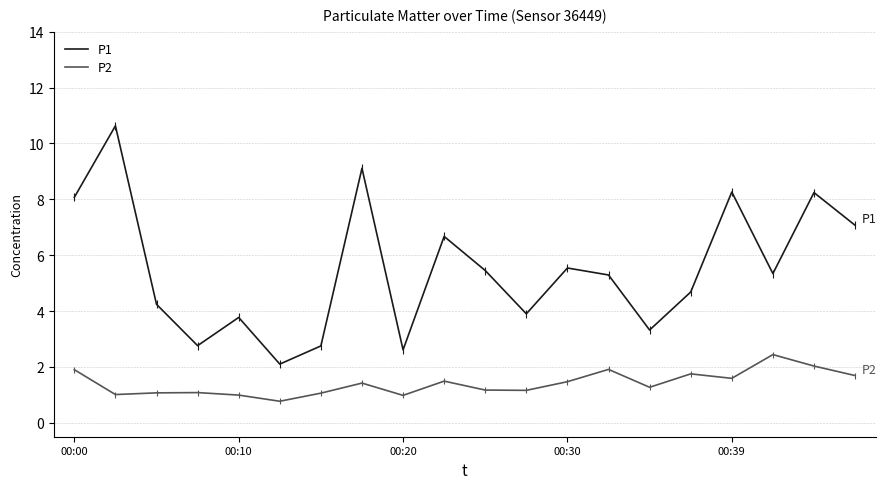

List the series in order of their overall mean, highest first.

P1, P2